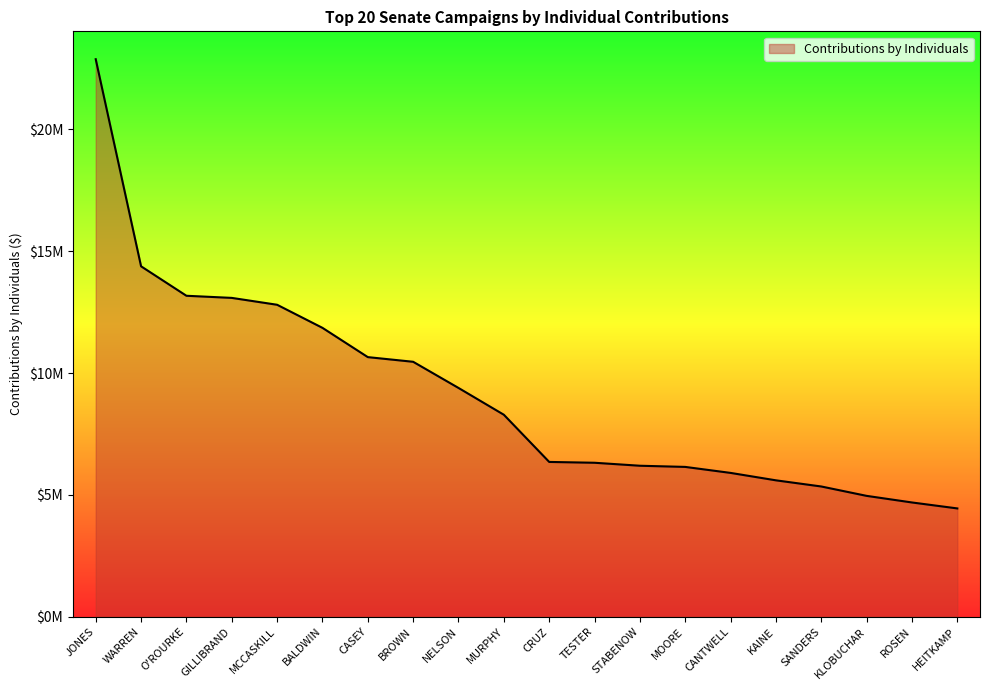

Does the chart display data point markers on the line(s)?

No